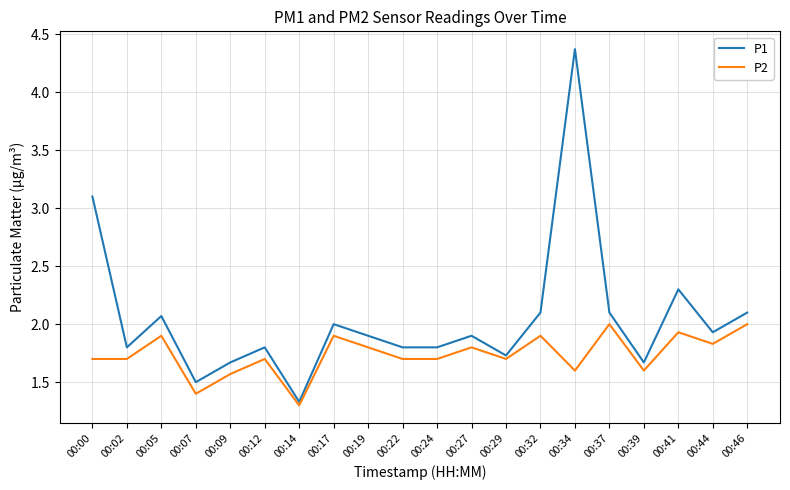

Does the chart display data point markers on the line(s)?

No